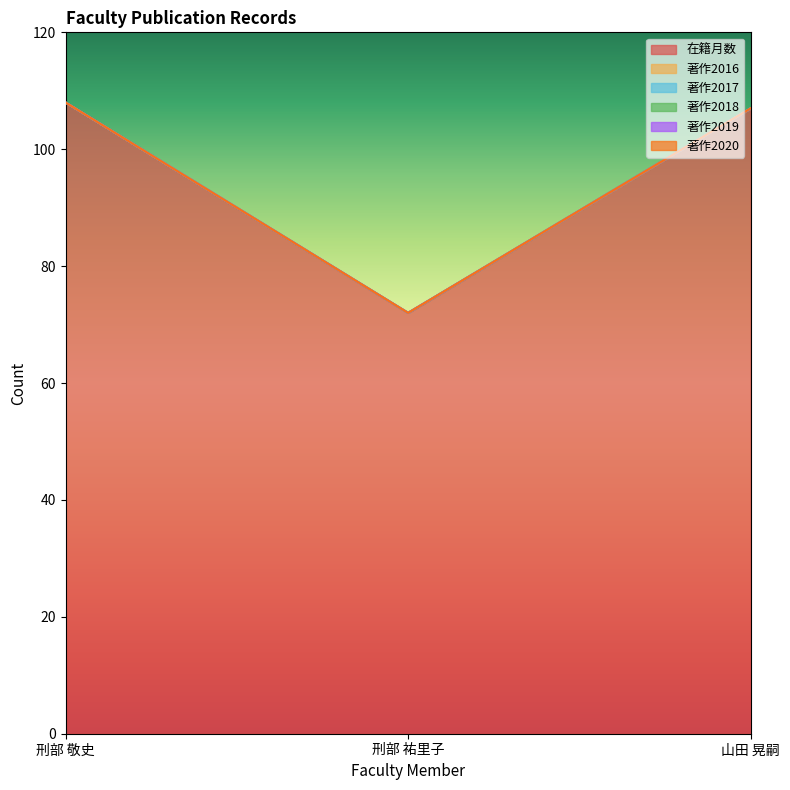

Rank the series at 刑部 祐里子 from lowest to highest value.

著作2016, 著作2017, 著作2018, 著作2019, 著作2020, 在籍月数